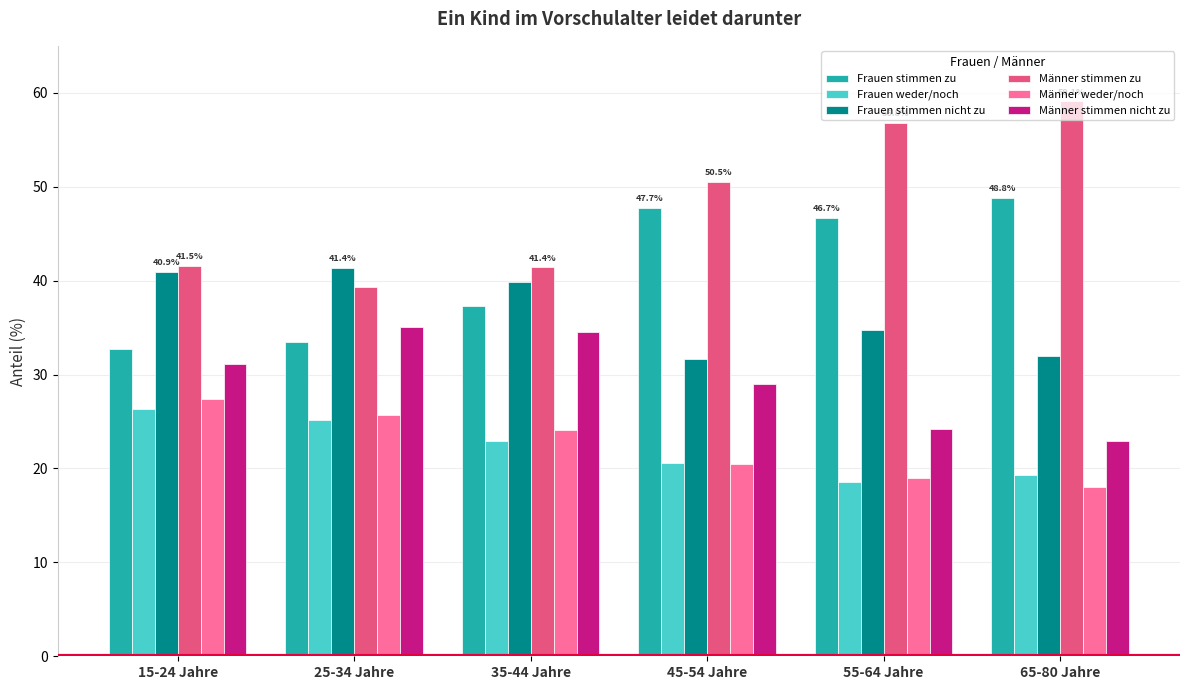

At which label does Männer stimmen zu reach its peak?

65-80 Jahre